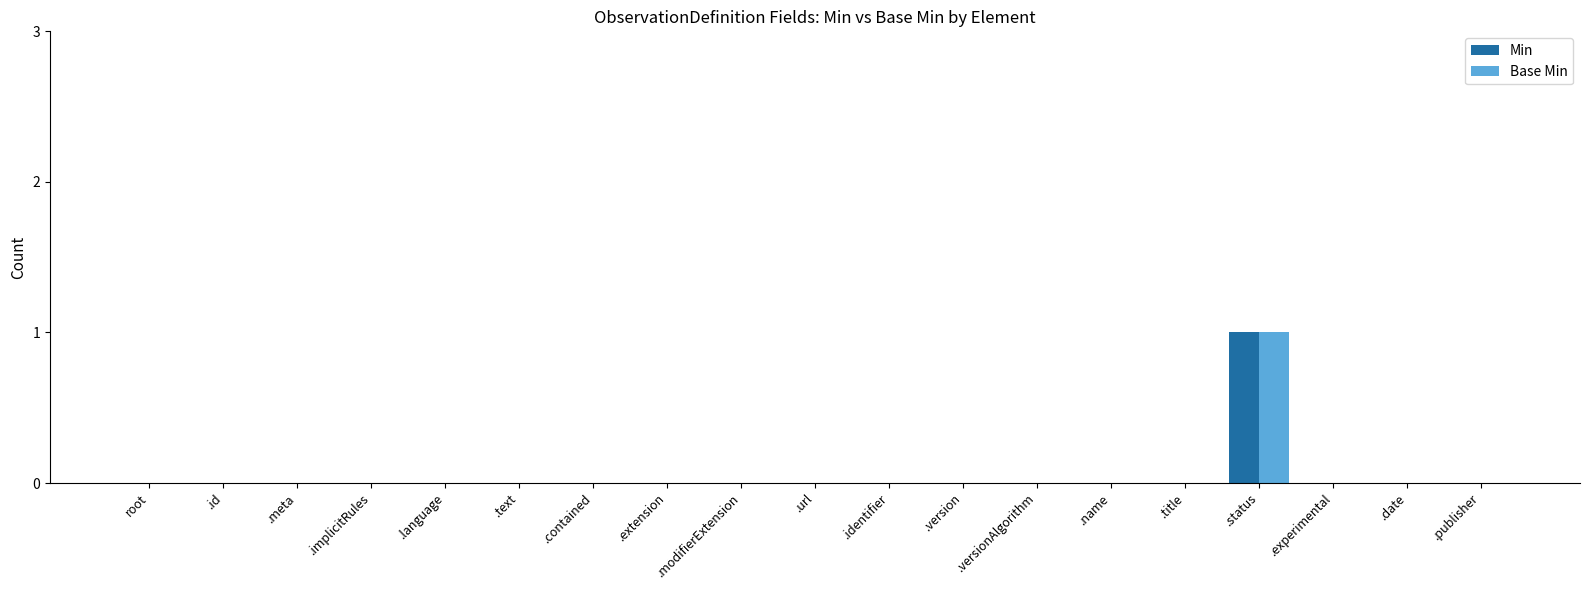

At which category is the sum across all series the highest?

.status